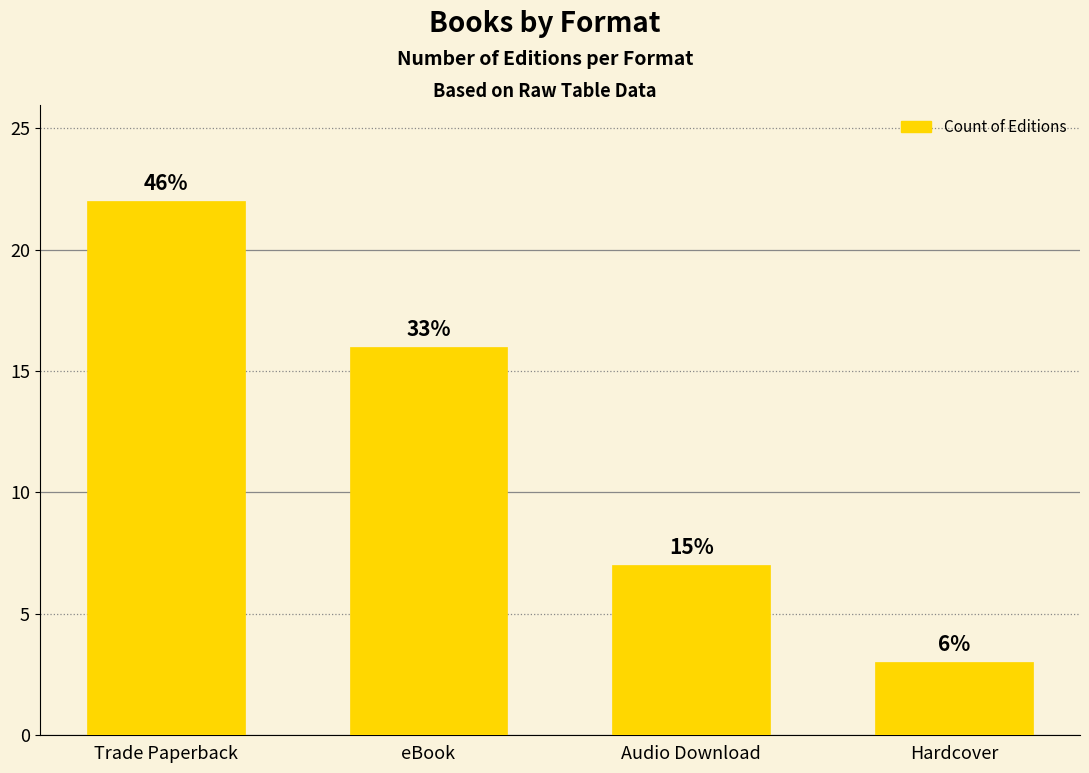

List the labels in order of value, largest first.

Trade Paperback, eBook, Audio Download, Hardcover